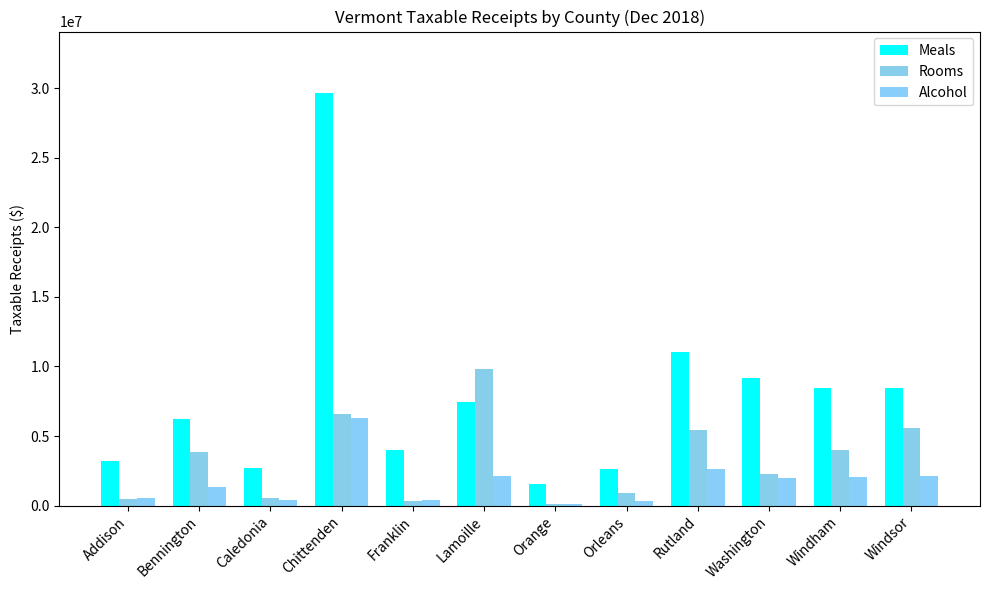

At which label does Meals first exceed 7469462?

Chittenden